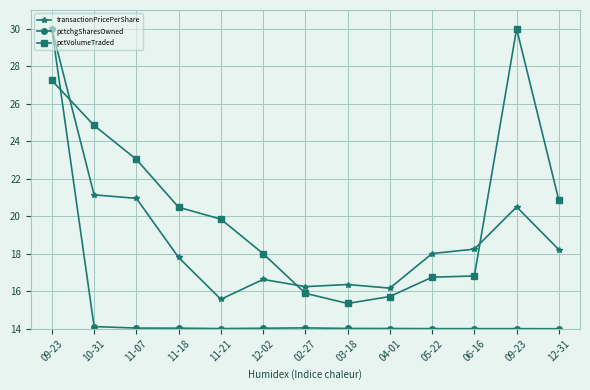

True or false: transactionPricePerShare and pctchgSharesOwned cross at least once.

False